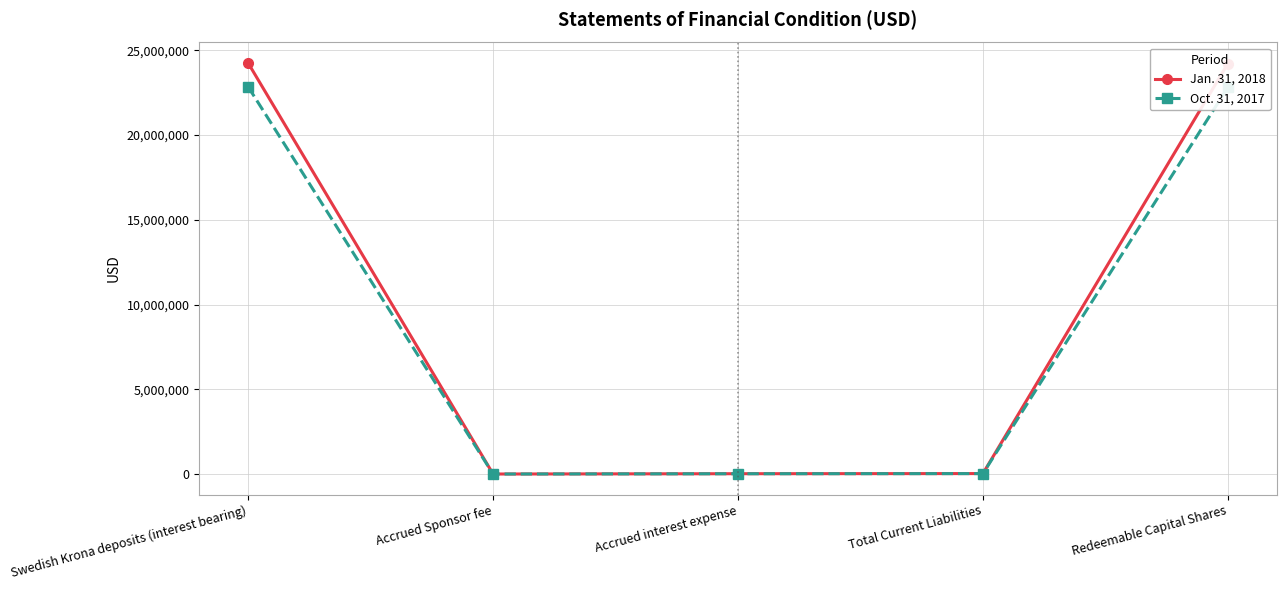

Which series has the largest range (max minus min)?

Jan. 31, 2018